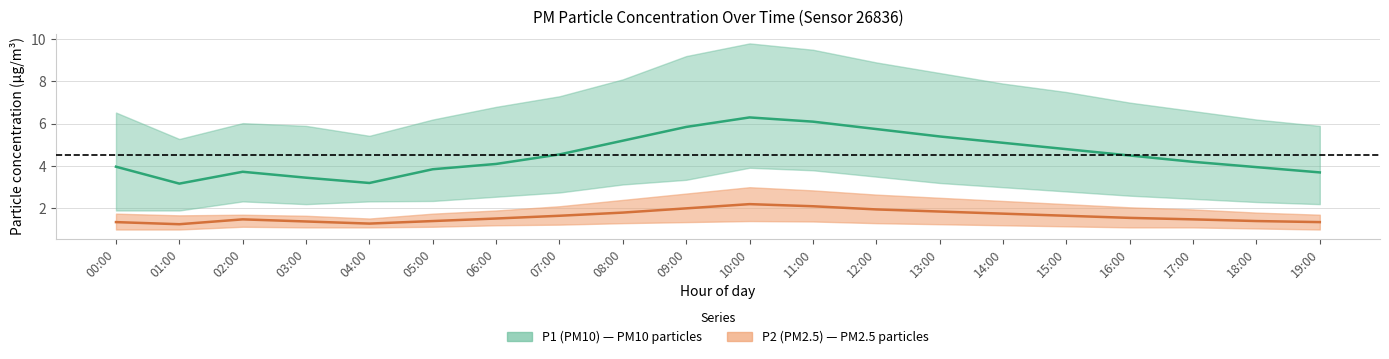

What position from the right is 04:00?

16